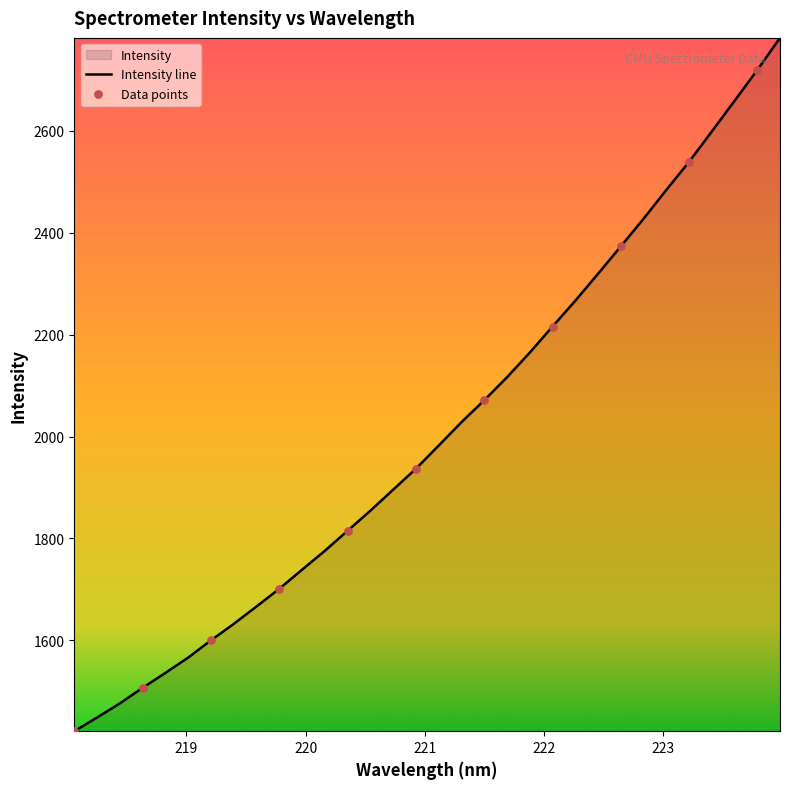

Between 221.8812 and 218.0596, which is larger?

221.8812